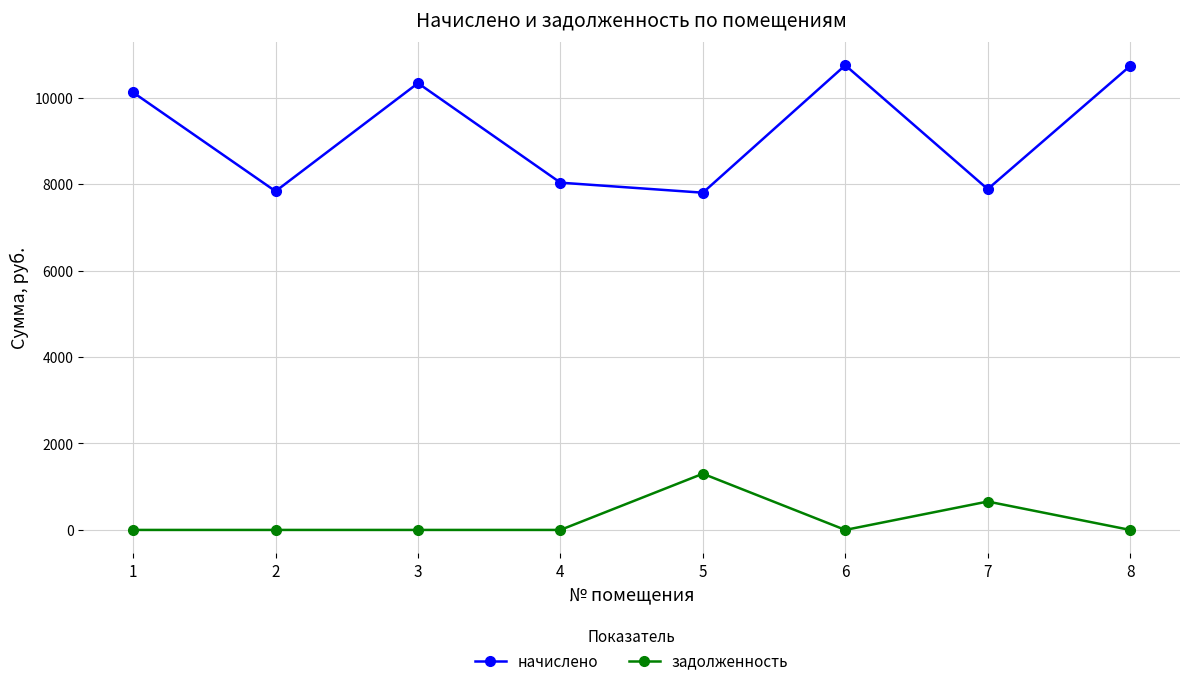

Which series has the widest spread of values?

начислено